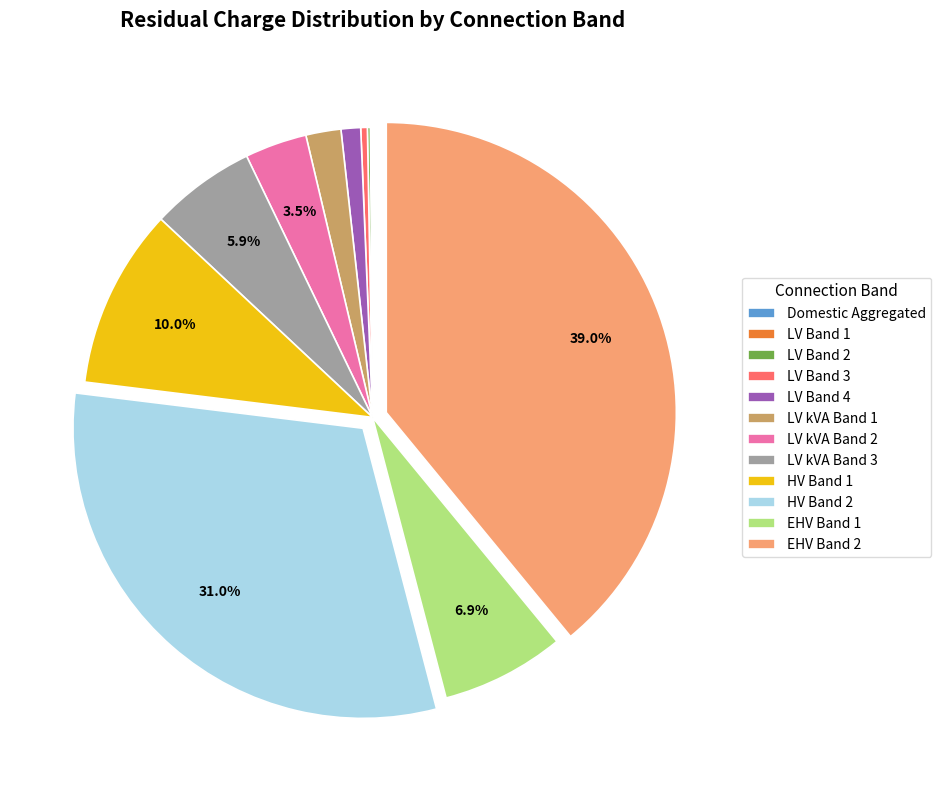

To the nearest percent, what is the difference between the largest and smallest slice percentages?

39%